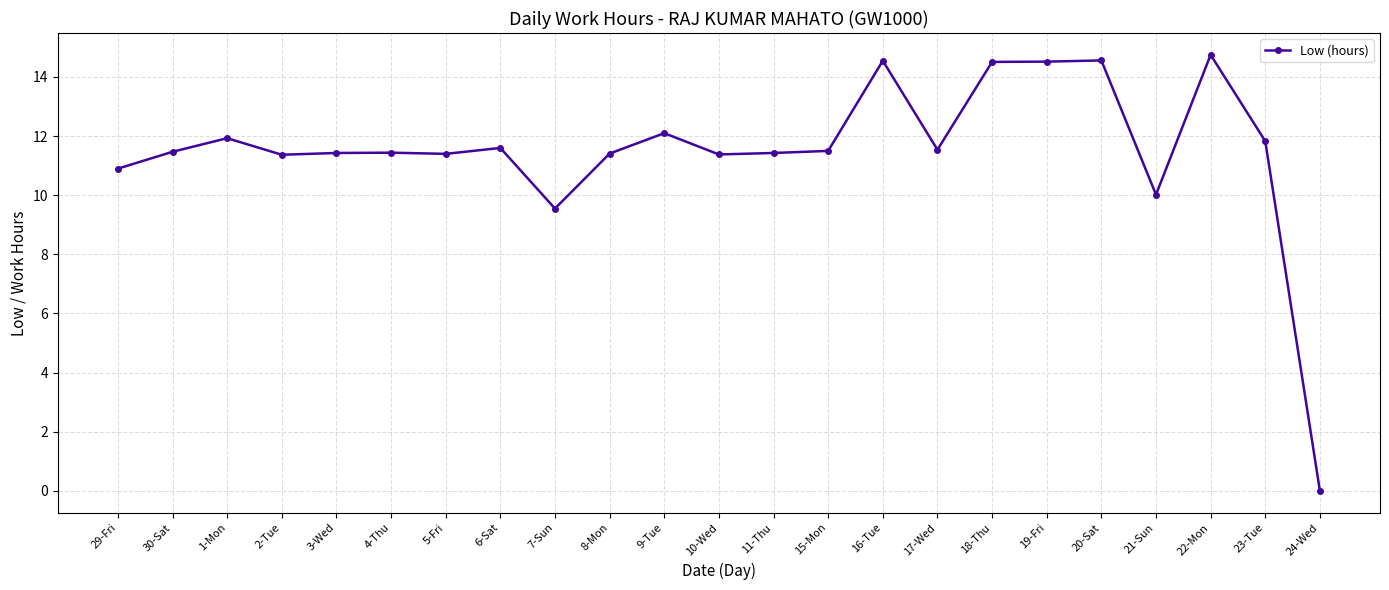

What is the label of the 19th point from the left?

20-Sat